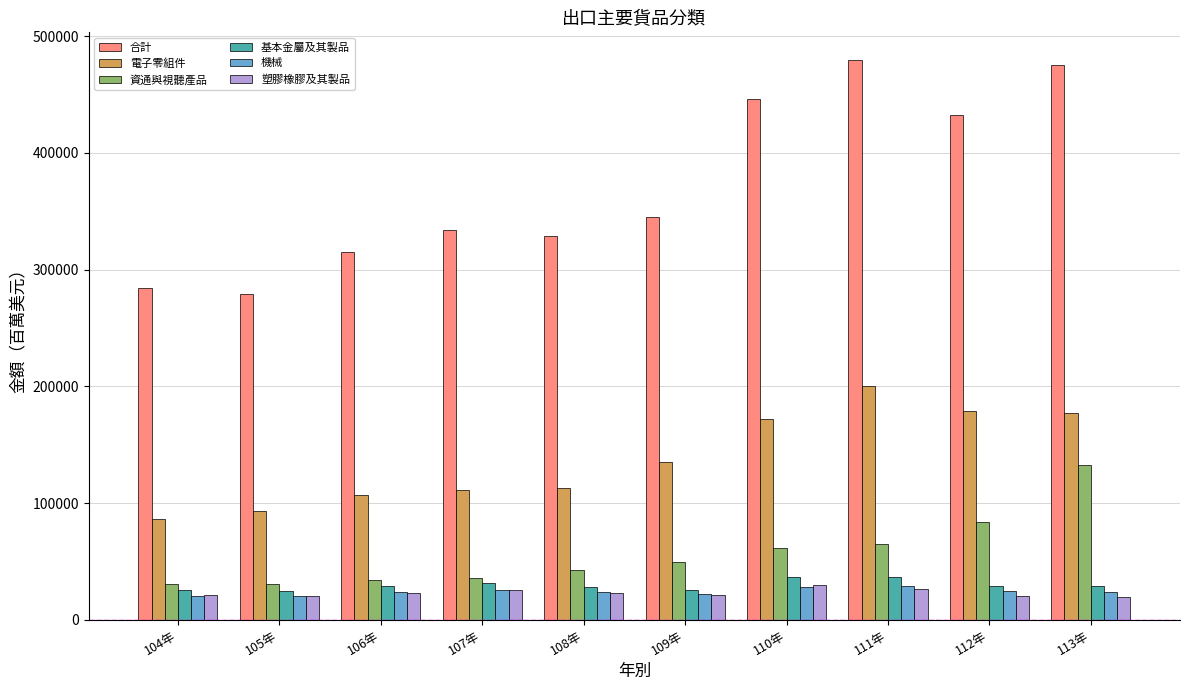

The 基本金屬及其製品 series shows 36811.0 at 110年. True or false?

True